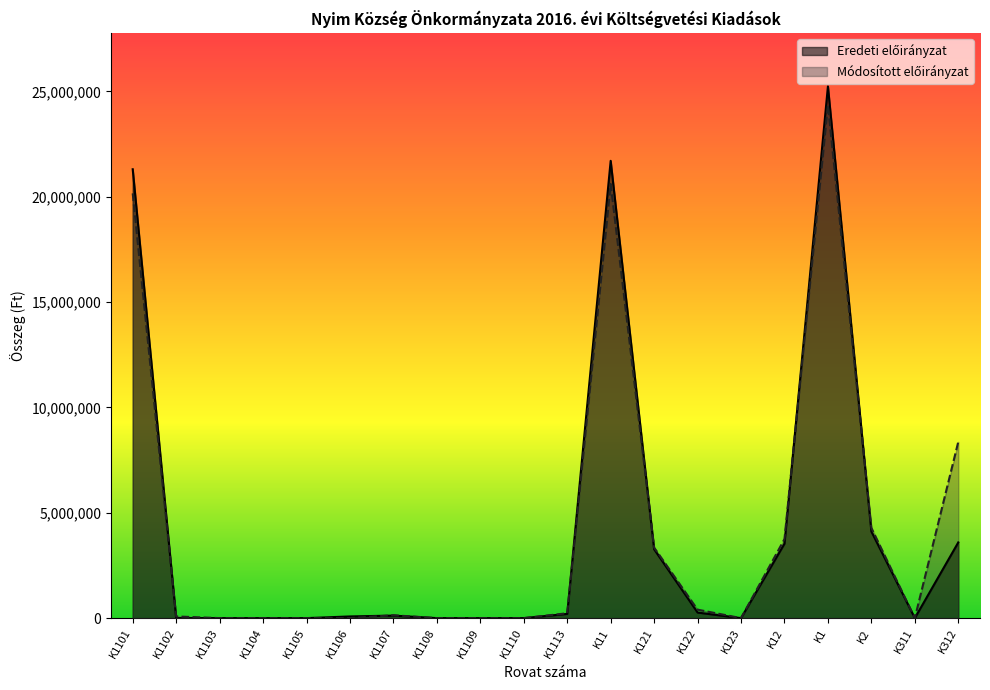

List the series in order of their overall mean, highest first.

Módosított előirányzat, Eredeti előirányzat